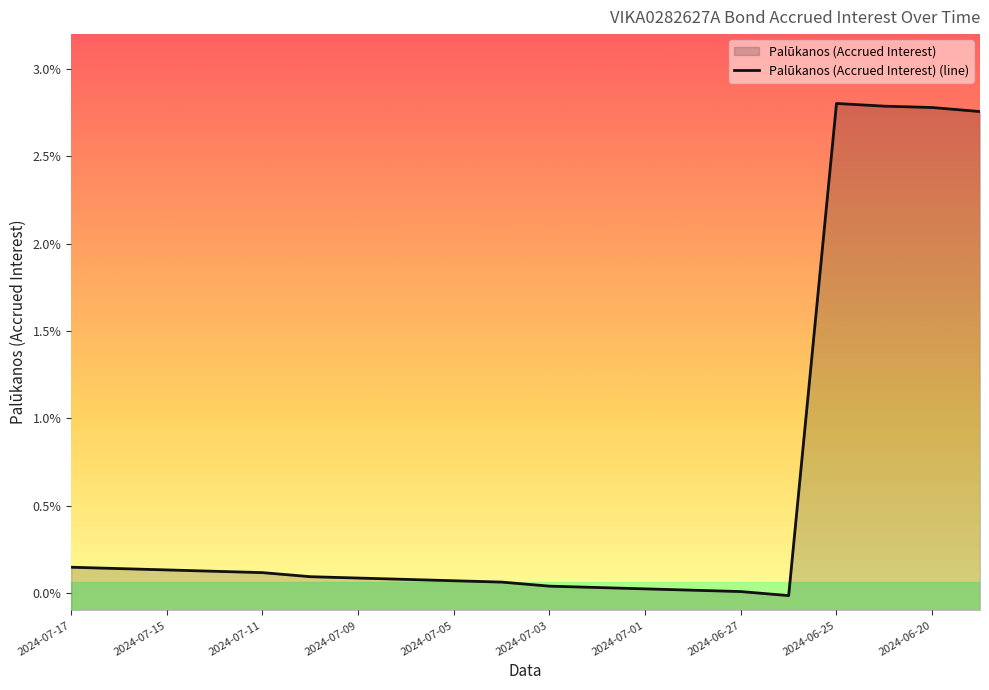

How many values exceed 0?

19